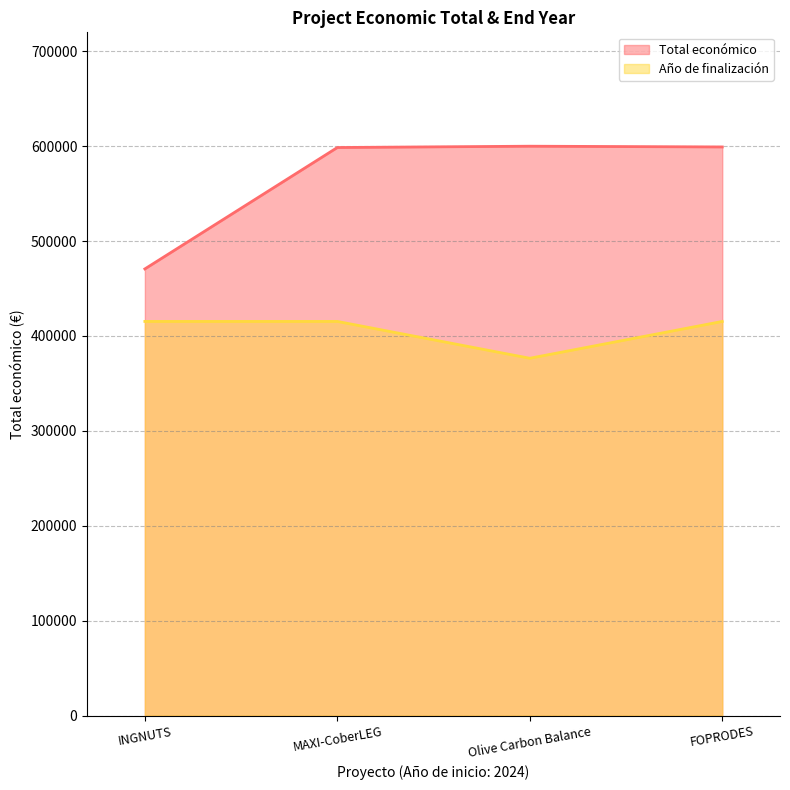

True or false: Año de finalización and Total económico intersect in this chart.

False